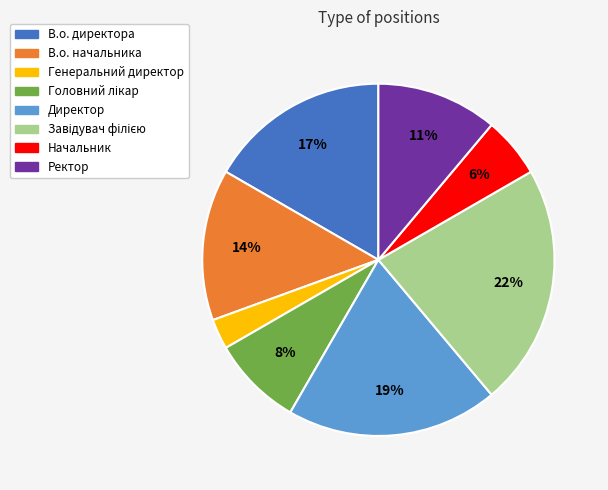

Does any single category account for the majority?

No